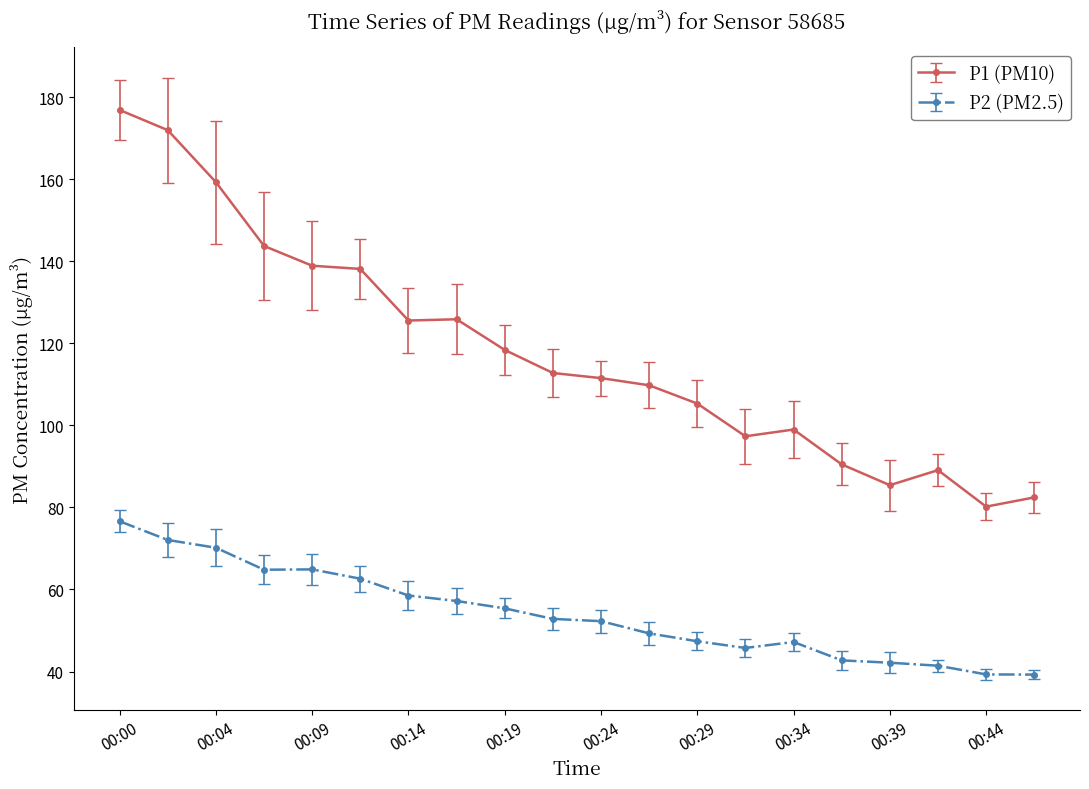

What is the value of the P2 (PM2.5) point at the 11th from the left?

52.3